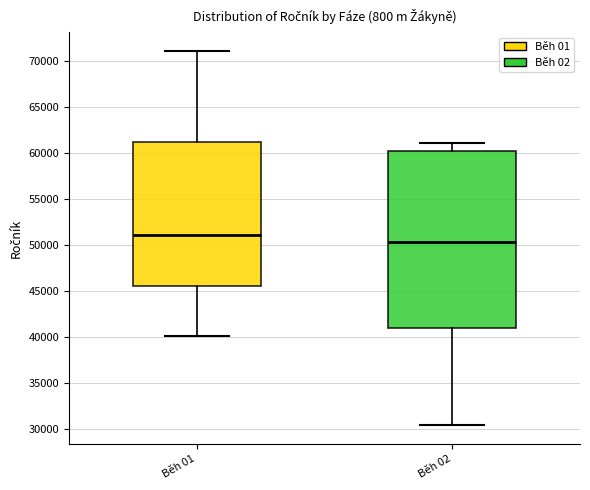

Reading left to right, transcribe this box plot: for each box, give where its median line is, the range the box spans, and where its two whiskers end, as read against the y-axis. The values are not printed on the chart, so give them approximately, as read against the axis.

Běh 01: median 51000, box 45500 to 61000, whiskers 40000 to 71000
Běh 02: median 50500, box 41000 to 60000, whiskers 30500 to 61000